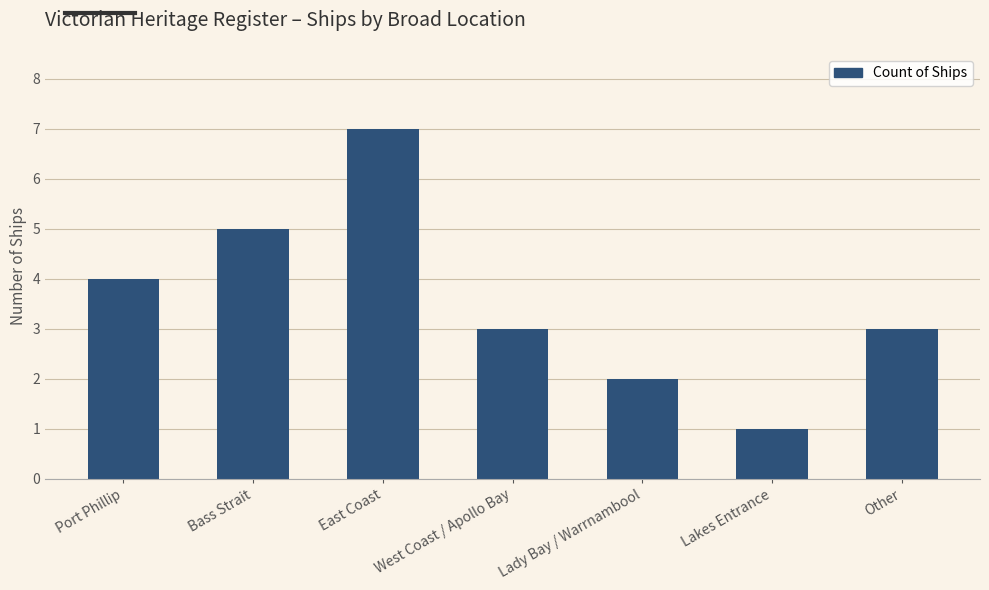

What is the ratio of the value at Lady Bay / Warrnambool to the value at Bass Strait?

0.4